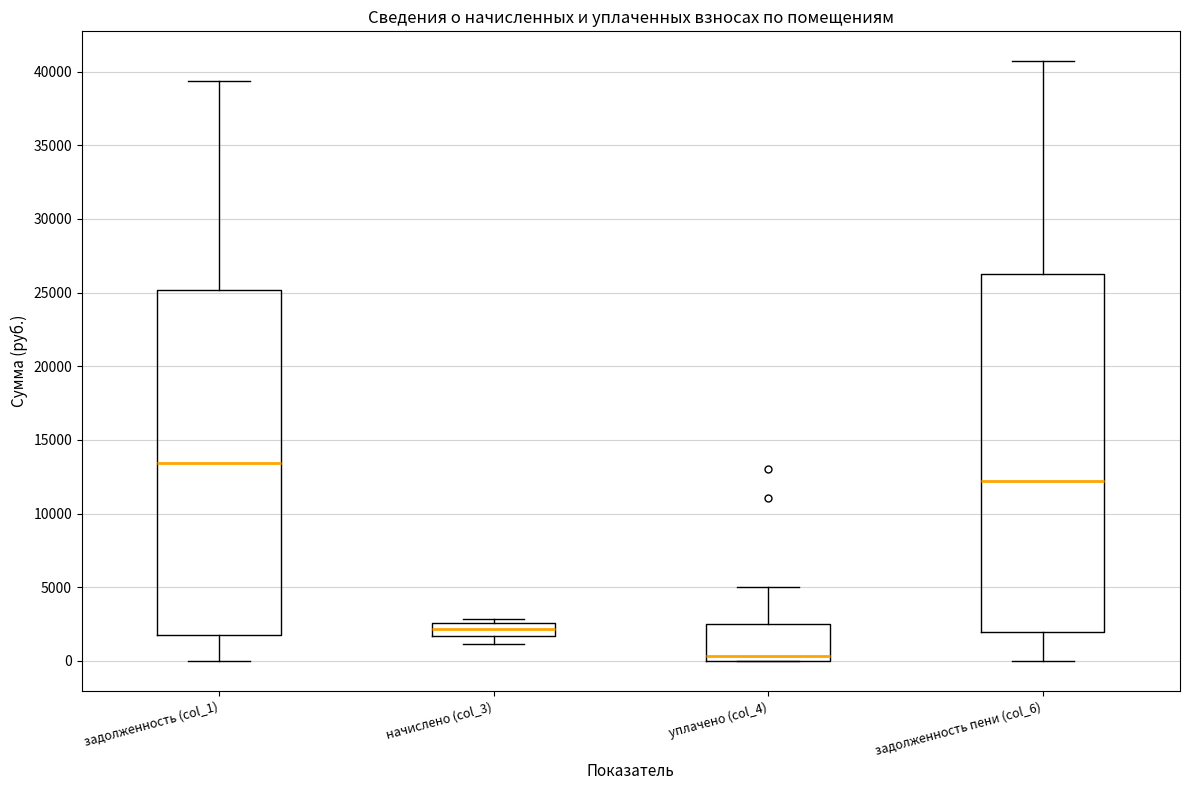

Reading left to right, transcribe this box plot: for each box, give where its median line is, the range the box spans, and where its two whiskers end, as read against the y-axis. The values are not printed on the chart, so give them approximately, as read against the axis.

задолженность (col_1): median 13500, box 2000 to 25000, whiskers 0 to 39500
начислено (col_3): median 2000, box 1500 to 2500, whiskers 1000 to 3000
уплачено (col_4): median 500, box 0 to 2500, whiskers 0 to 5000
задолженность пени (col_6): median 12000, box 2000 to 26000, whiskers 0 to 40500